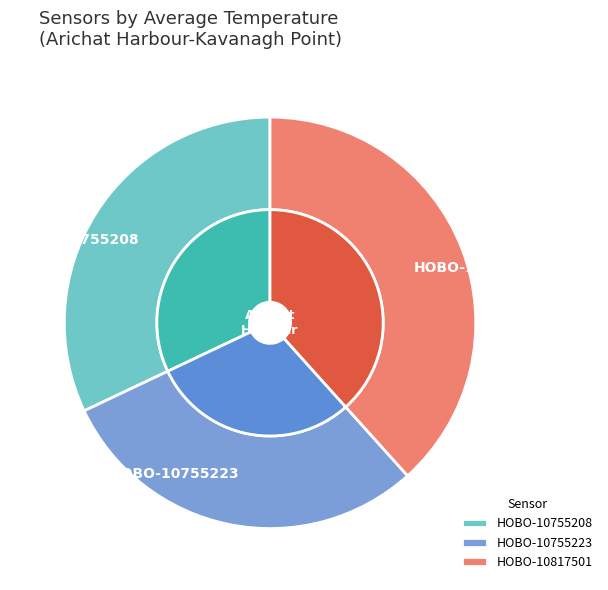

What is the total percentage of HOBO-10755223 and HOBO-10817501?

68.0%